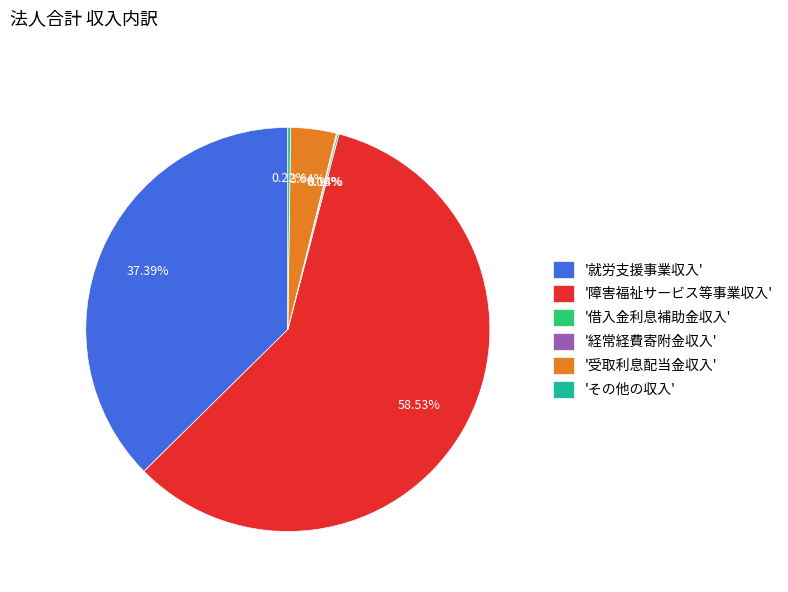

Which slice represents more than half of the pie?

'障害福祉サービス等事業収入'